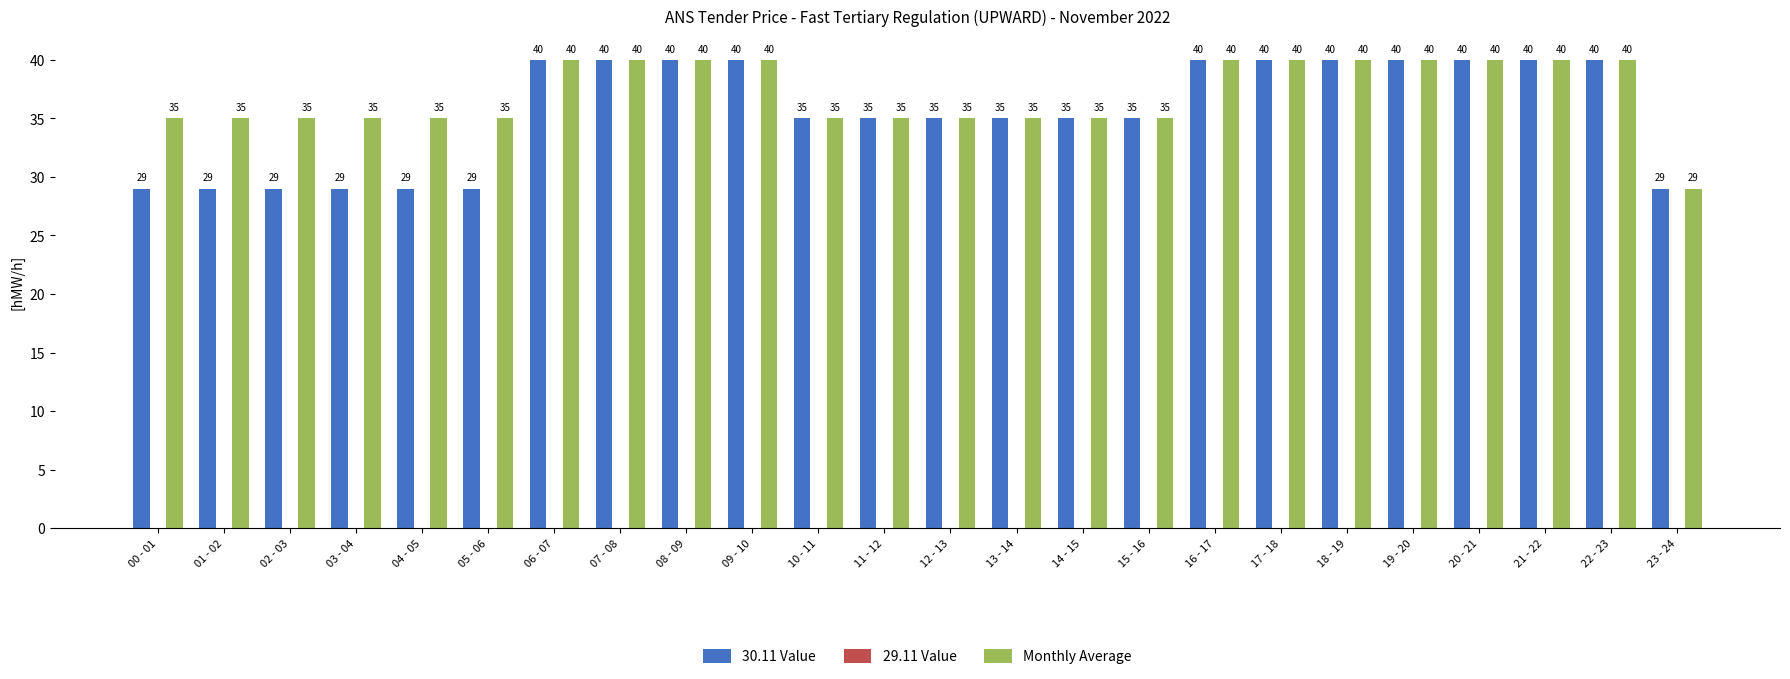

What is the total value across all series at 17 - 18?

80